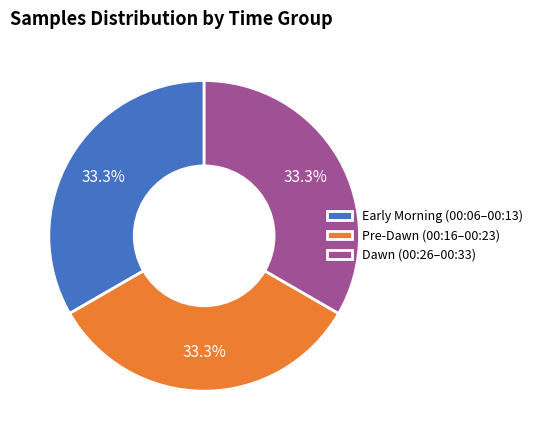

How much of the chart is everything except Early Morning (00:06–00:13)?

66.7%